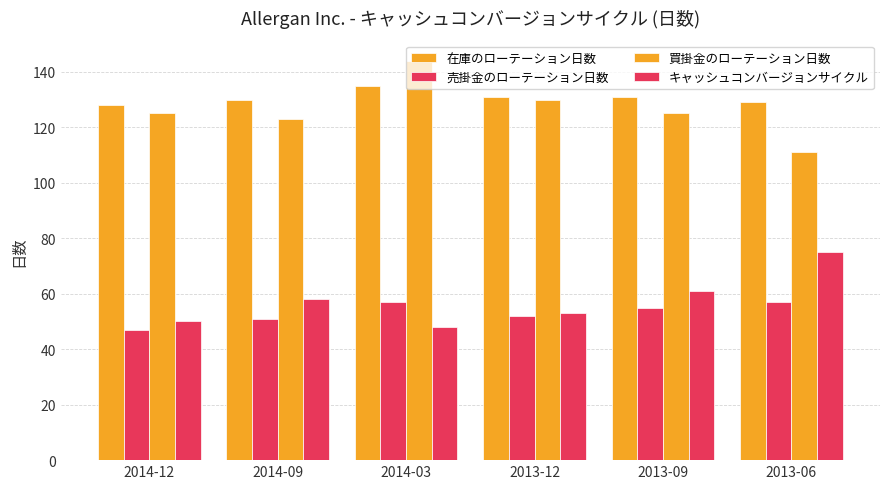

Rank the series by their maximum value, from highest to lowest.

買掛金のローテーション日数, 在庫のローテーション日数, キャッシュコンバージョンサイクル, 売掛金のローテーション日数